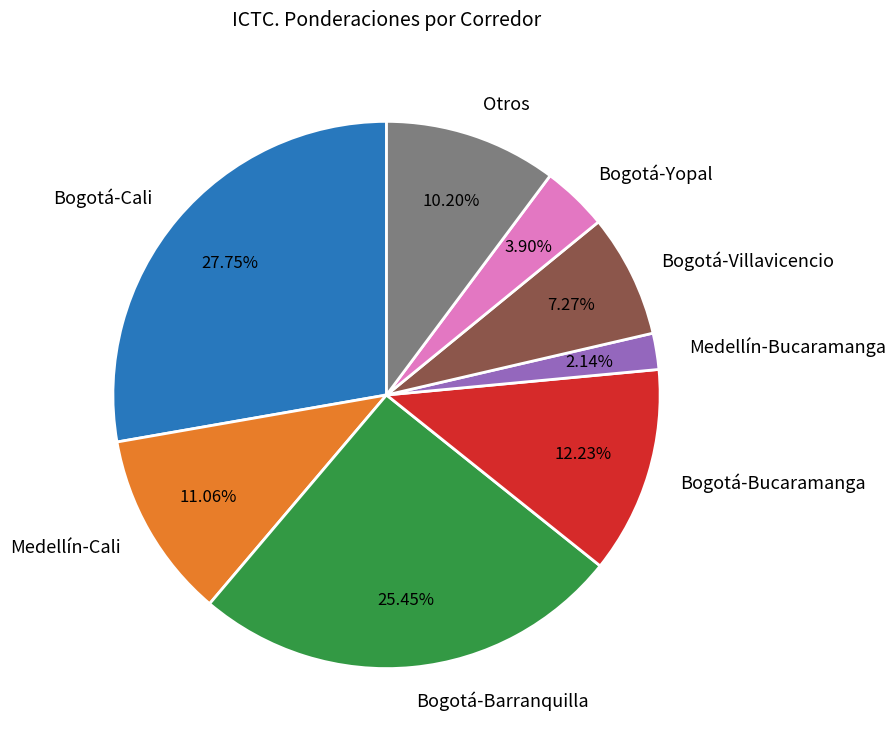

To the nearest percent, what percentage of the pie is Medellín-Cali?

11%